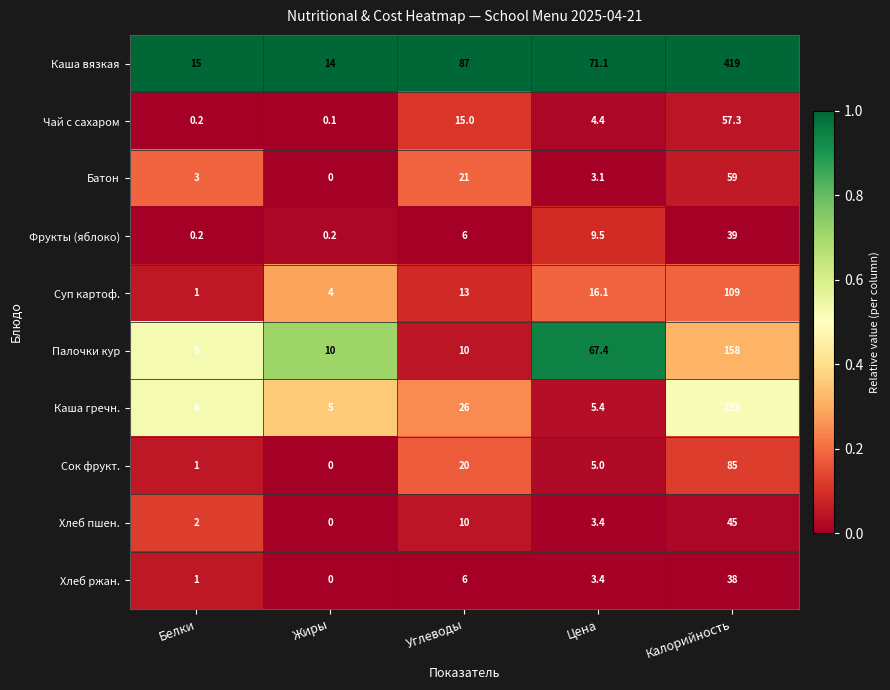

Read the Суп картоф. value at Жиры.

4.0